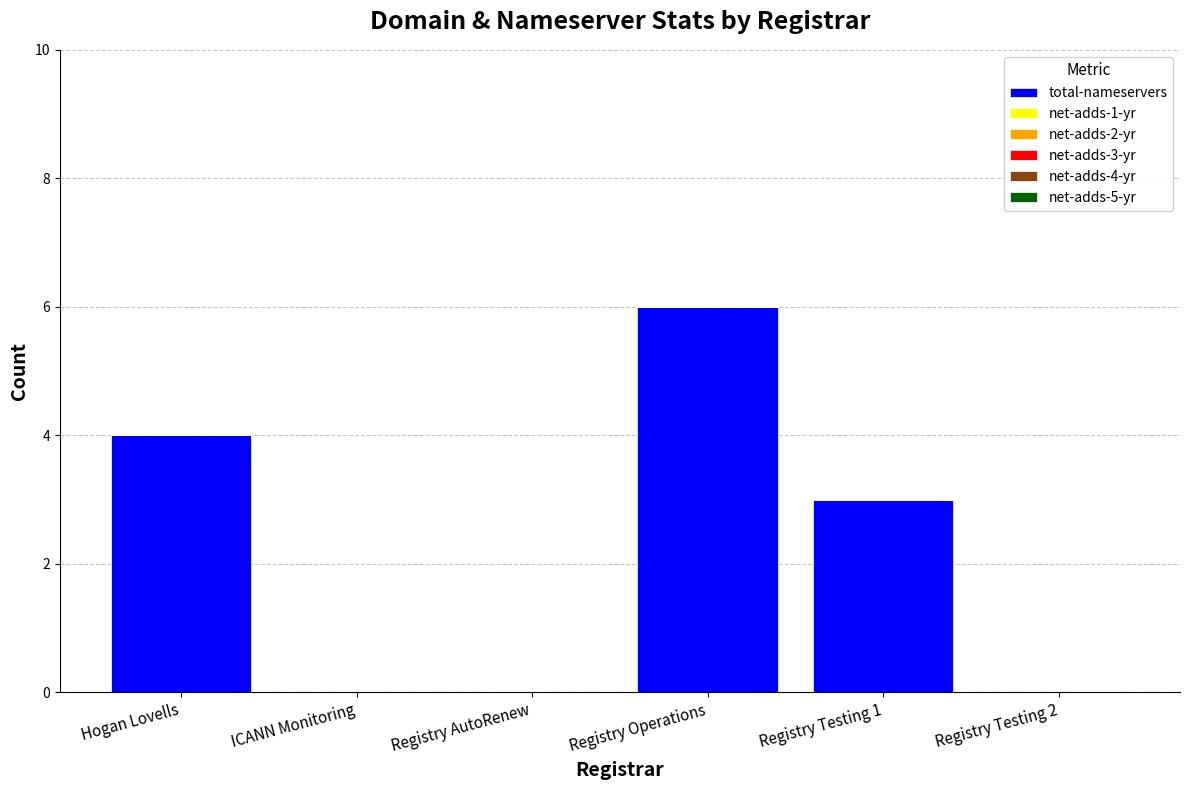

Reading left to right, transcribe all the data shown in this chart.

Hogan Lovells=4	ICANN Monitoring=0	Registry AutoRenew=0	Registry Operations=6	Registry Testing 1=3	Registry Testing 2=0